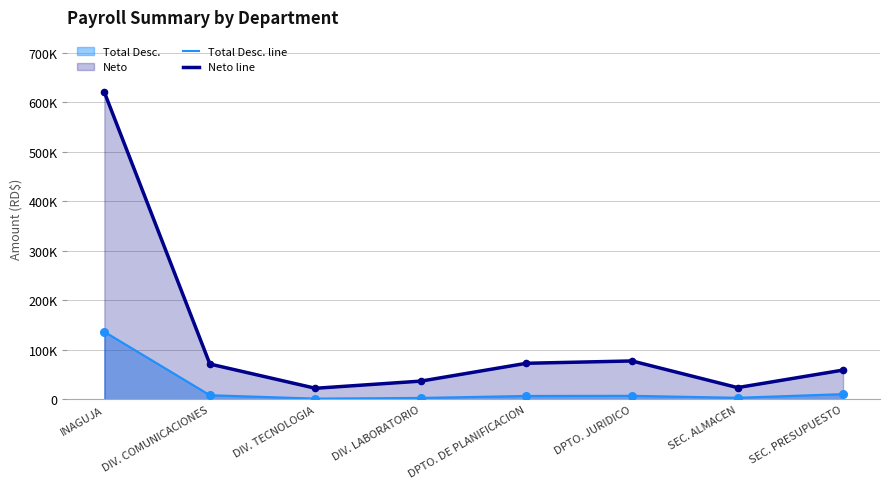

Does the chart have visible grid lines?

Yes